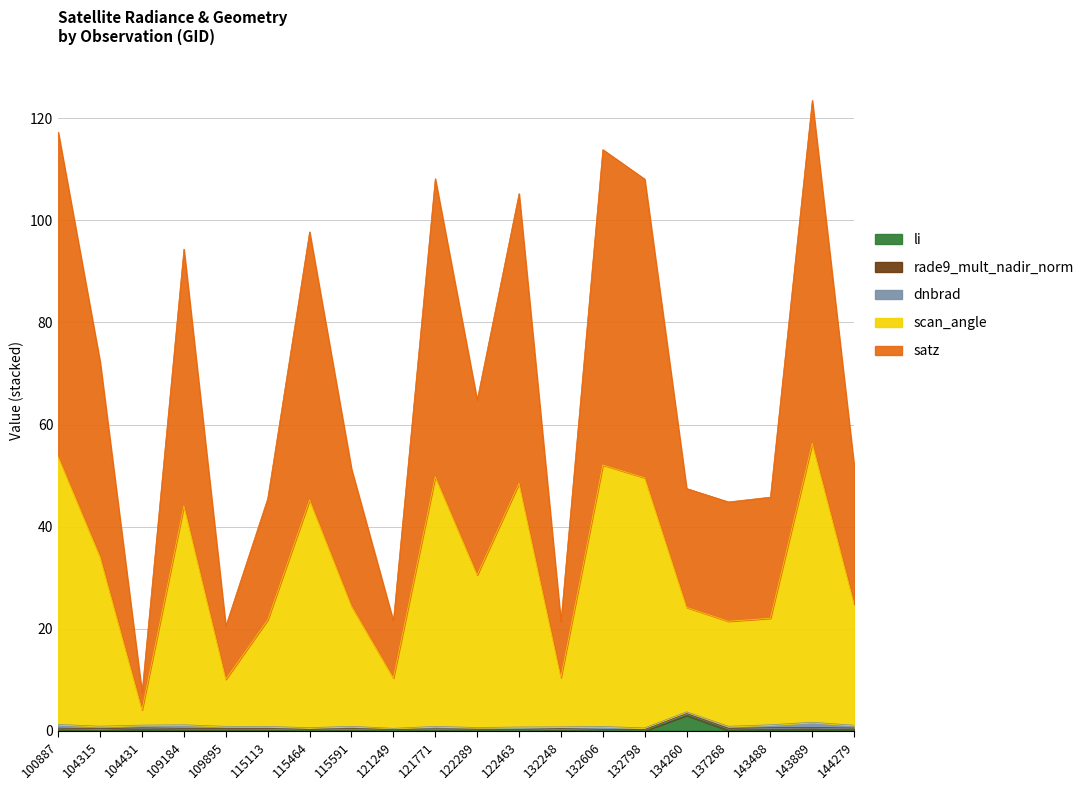

How many data points does each series have?

20